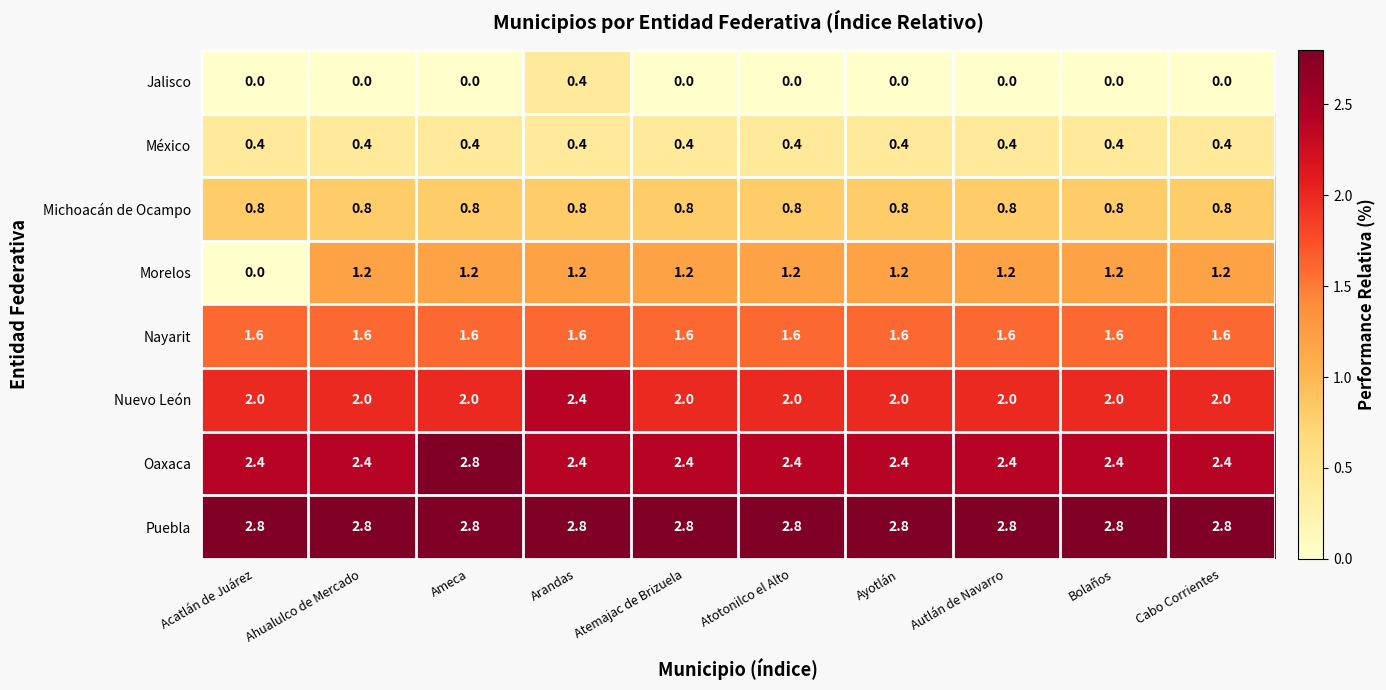

What is the minimum value for Nayarit?

1.6